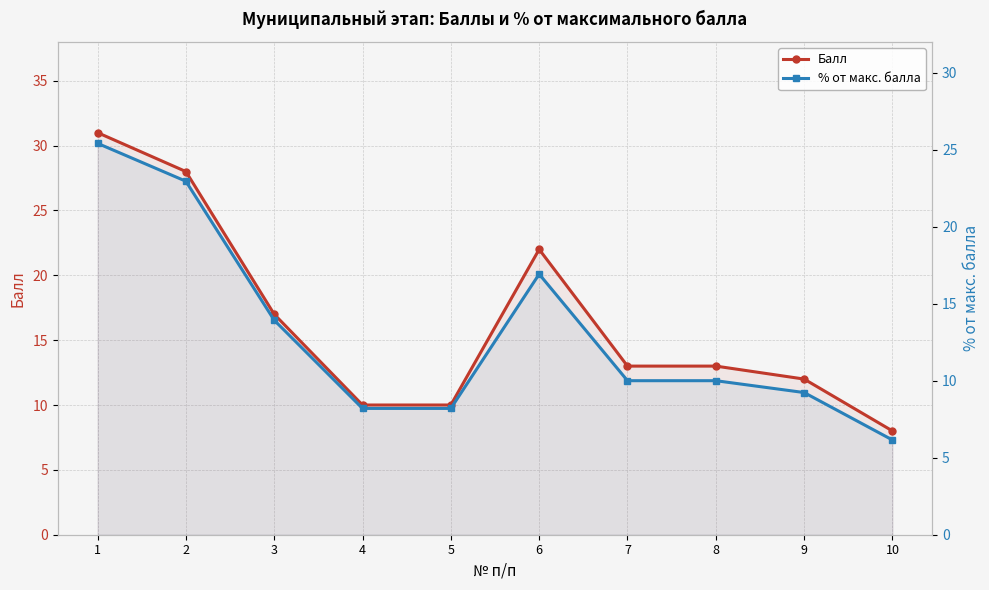

Rank the series by their average value, from highest to lowest.

Балл, % от макс. балла